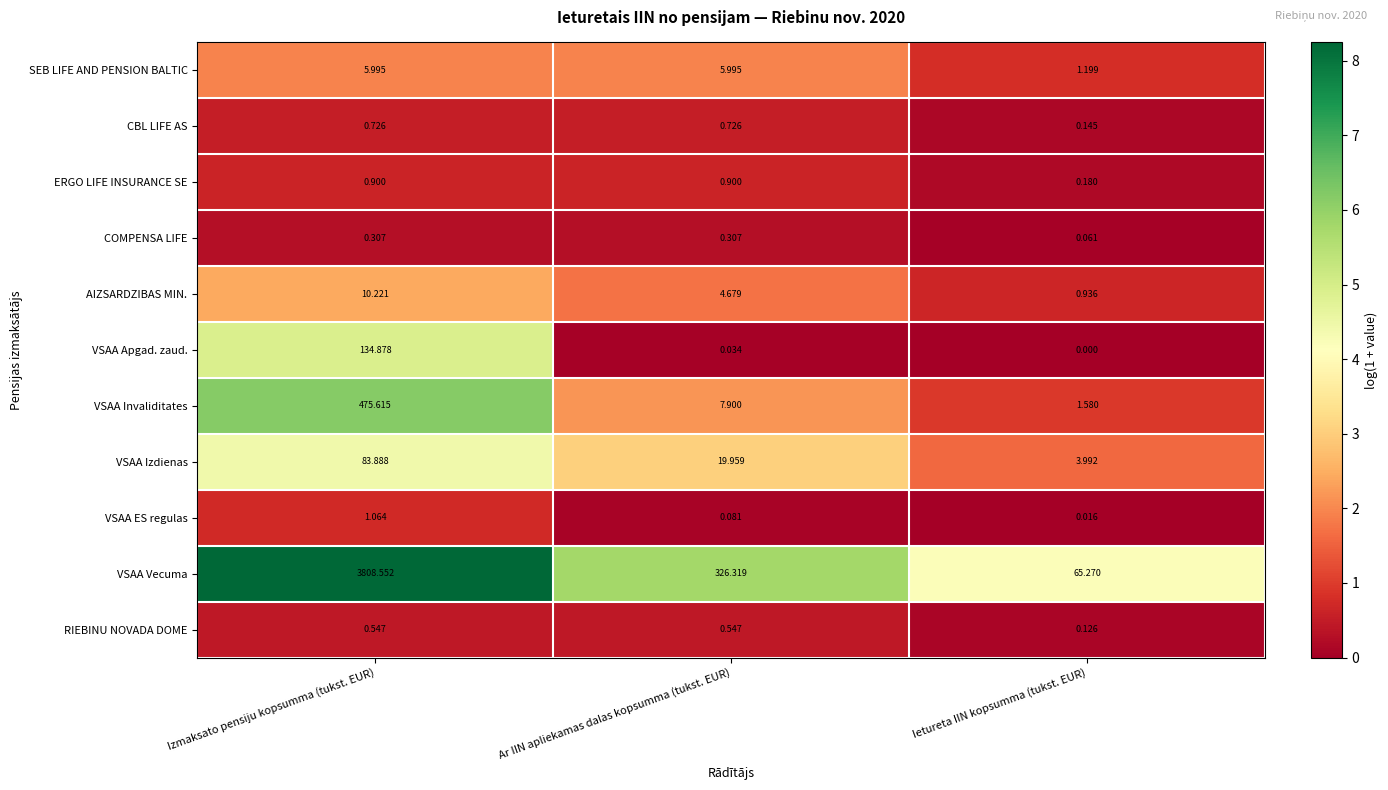

Which label corresponds to the smallest value in the chart?

Ietureta IIN kopsumma (tukst. EUR)